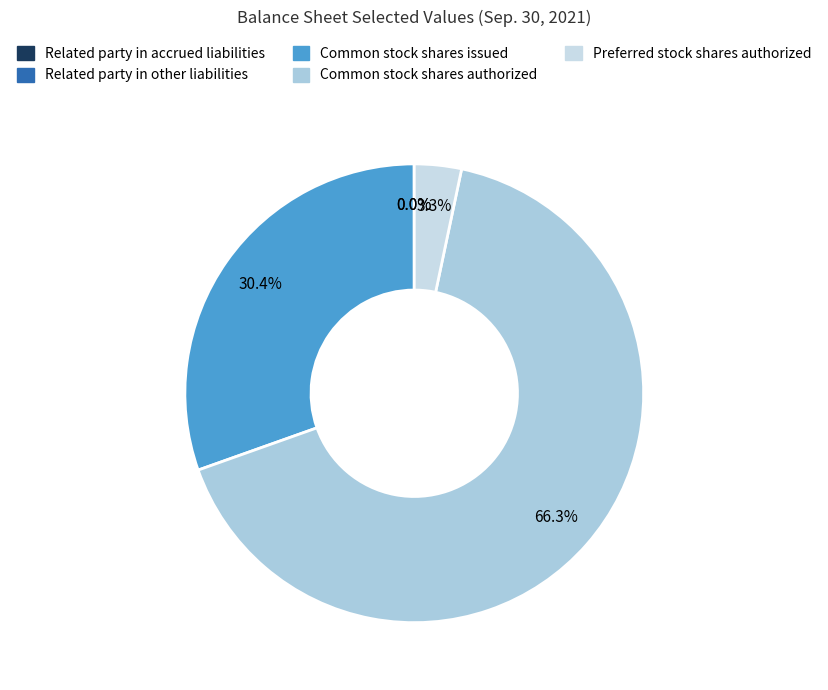

How many segments does this pie chart have?

5